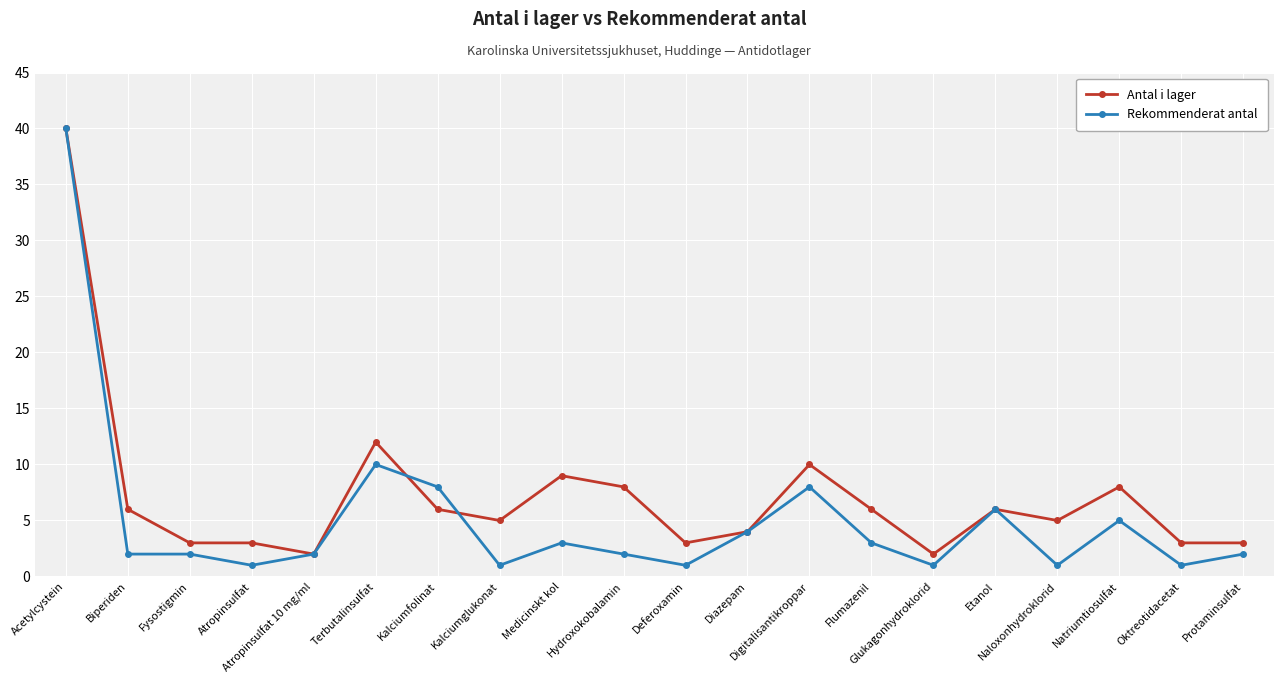

The Rekommenderat antal series shows 2 at Fysostigmin. True or false?

True